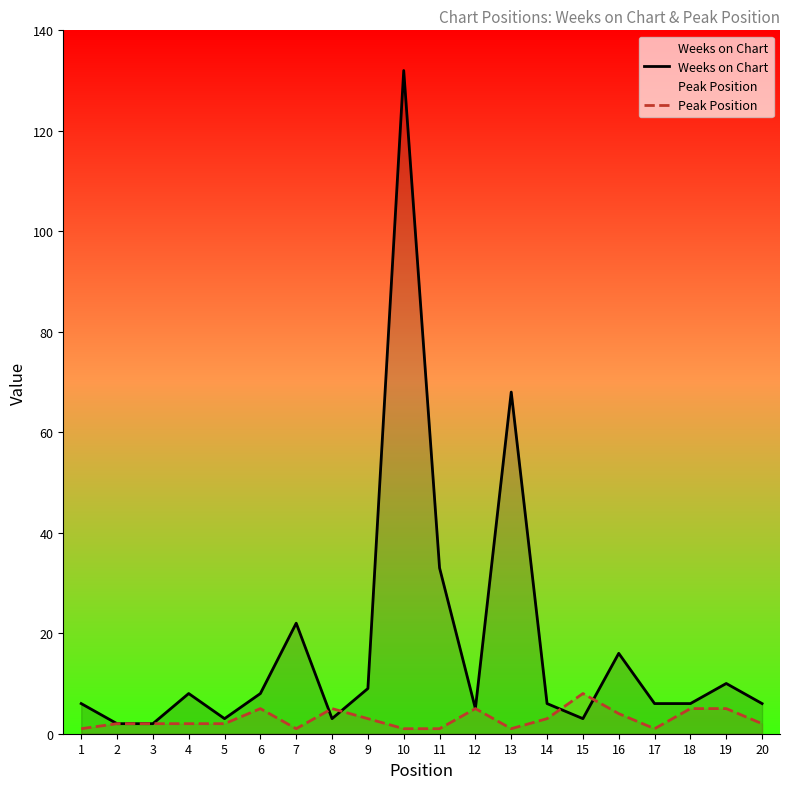

At how many categories does at least one series exceed 37?

2